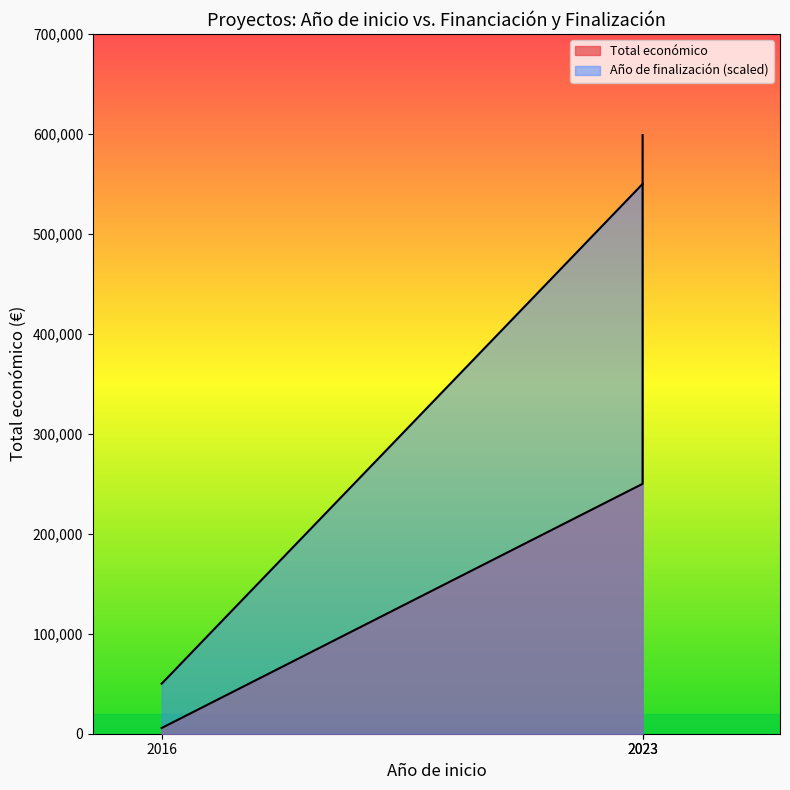

Which series has the widest spread of values?

Total económico